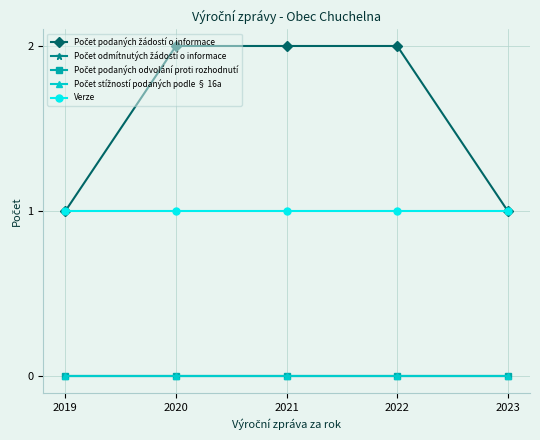

Is this an area chart (filled region under the line)?

No